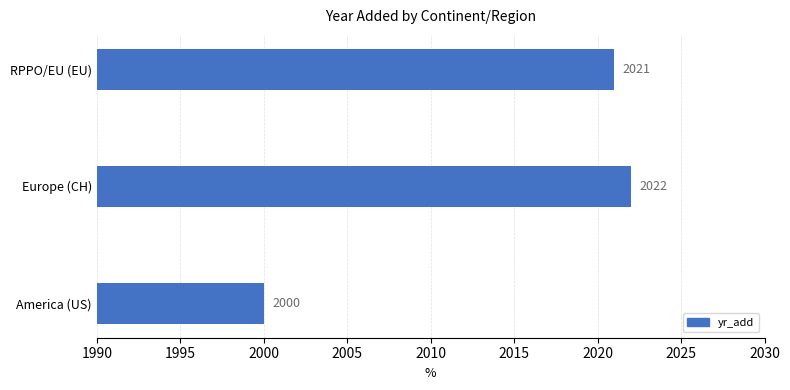

At which label is the value closest to 2011?

RPPO/EU (EU)